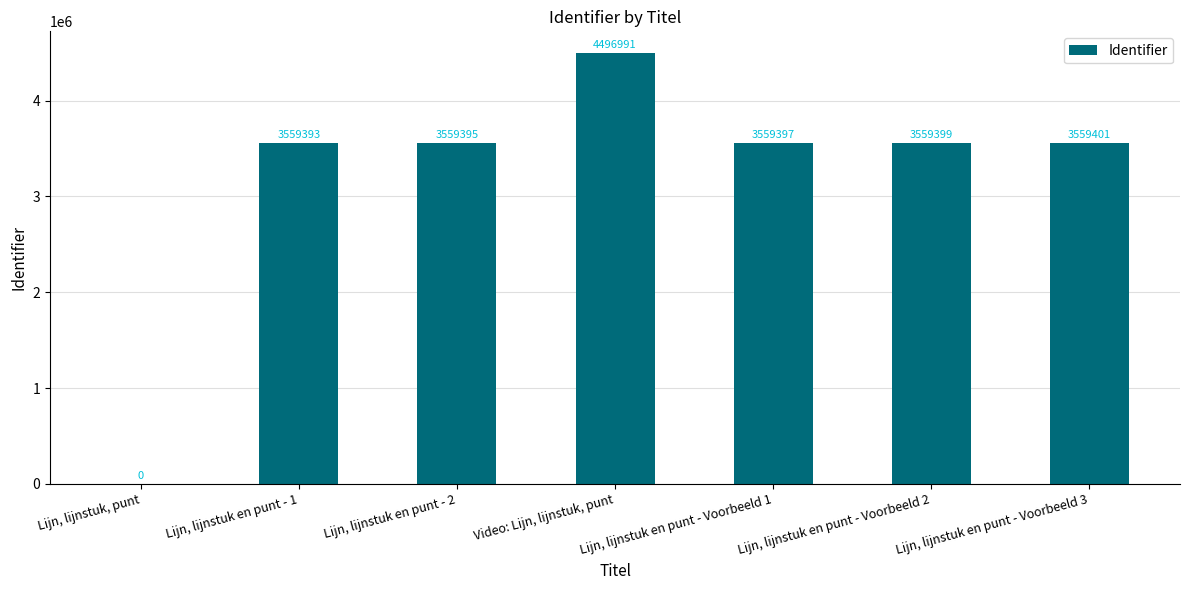

Reading left to right, extract all data points from this chart.

0	3559393	3559395	4496991	3559397	3559399	3559401